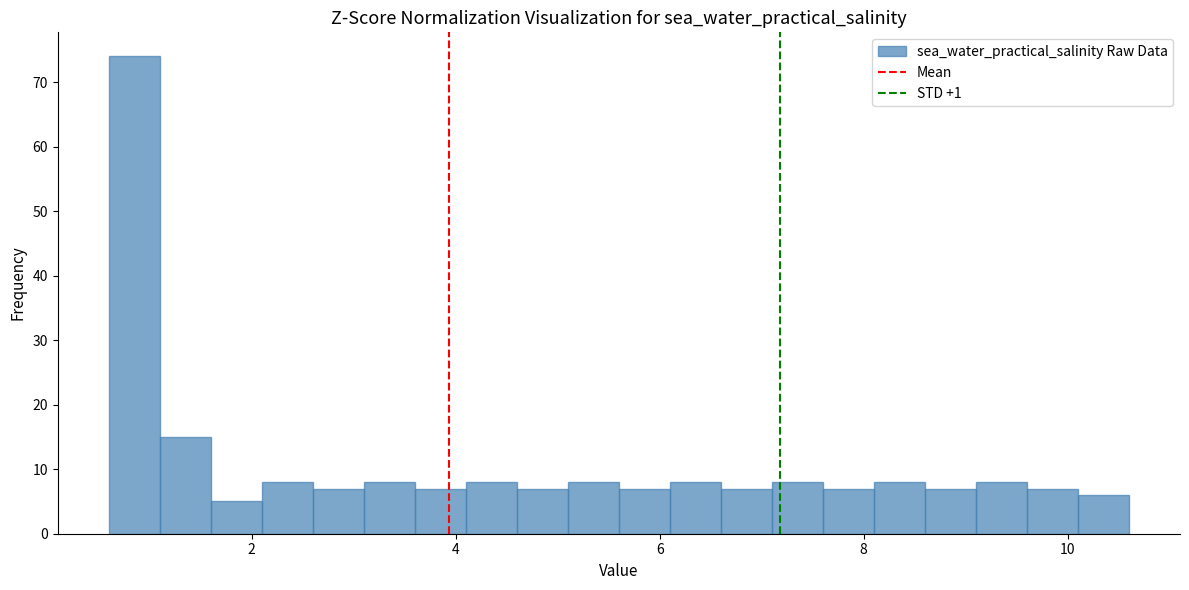

Read against the x-axis, roughly where is the centre of the tallest bar?

0.8